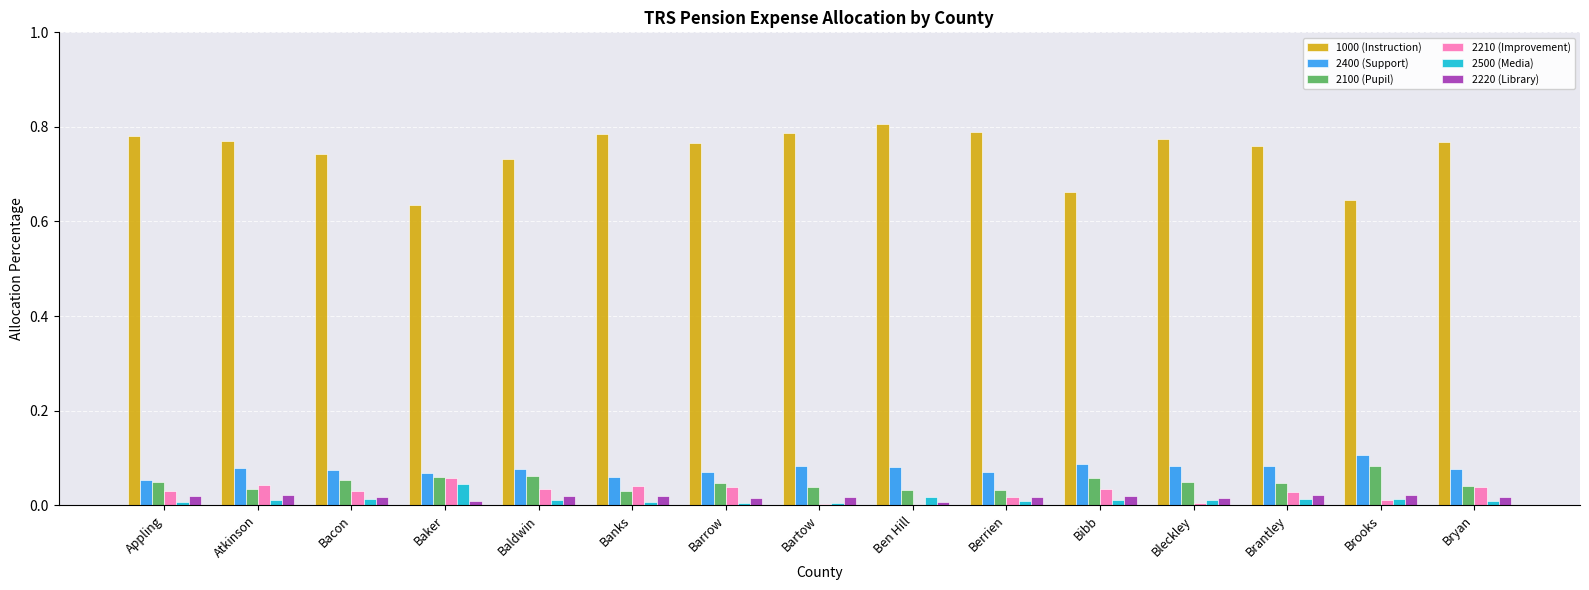

Are the bars grouped side by side (vs. stacked)?

Yes